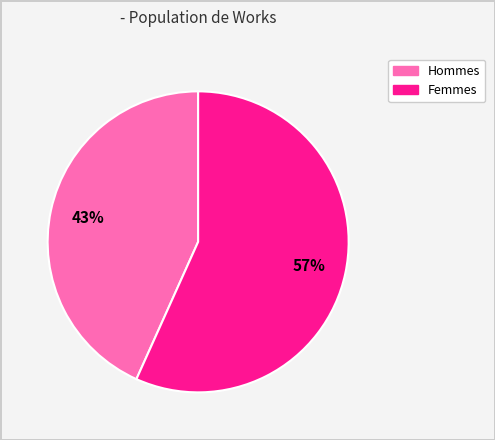

Is there a majority slice in this chart?

Yes